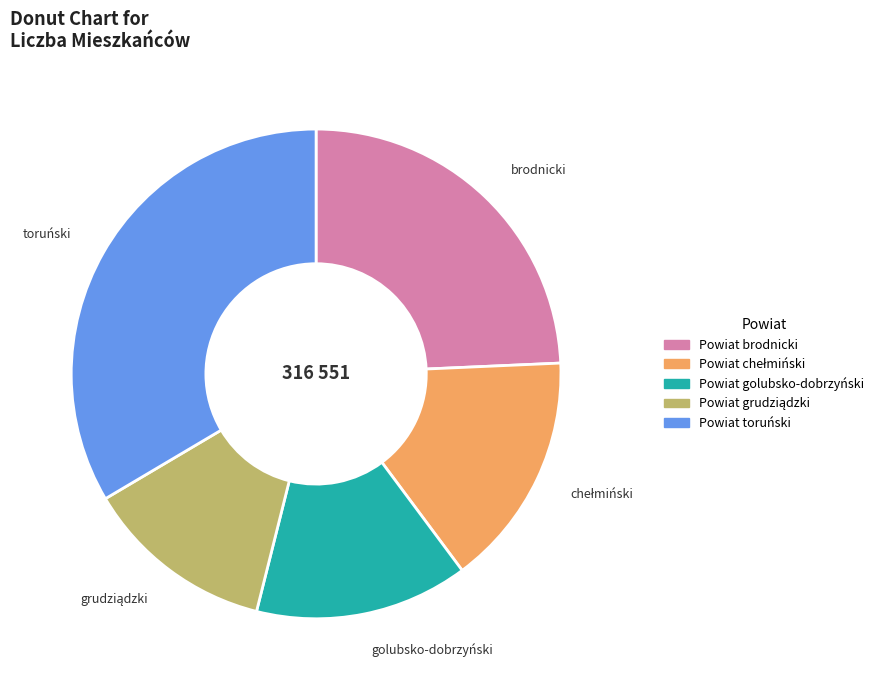

Count the number of slices in the pie.

5